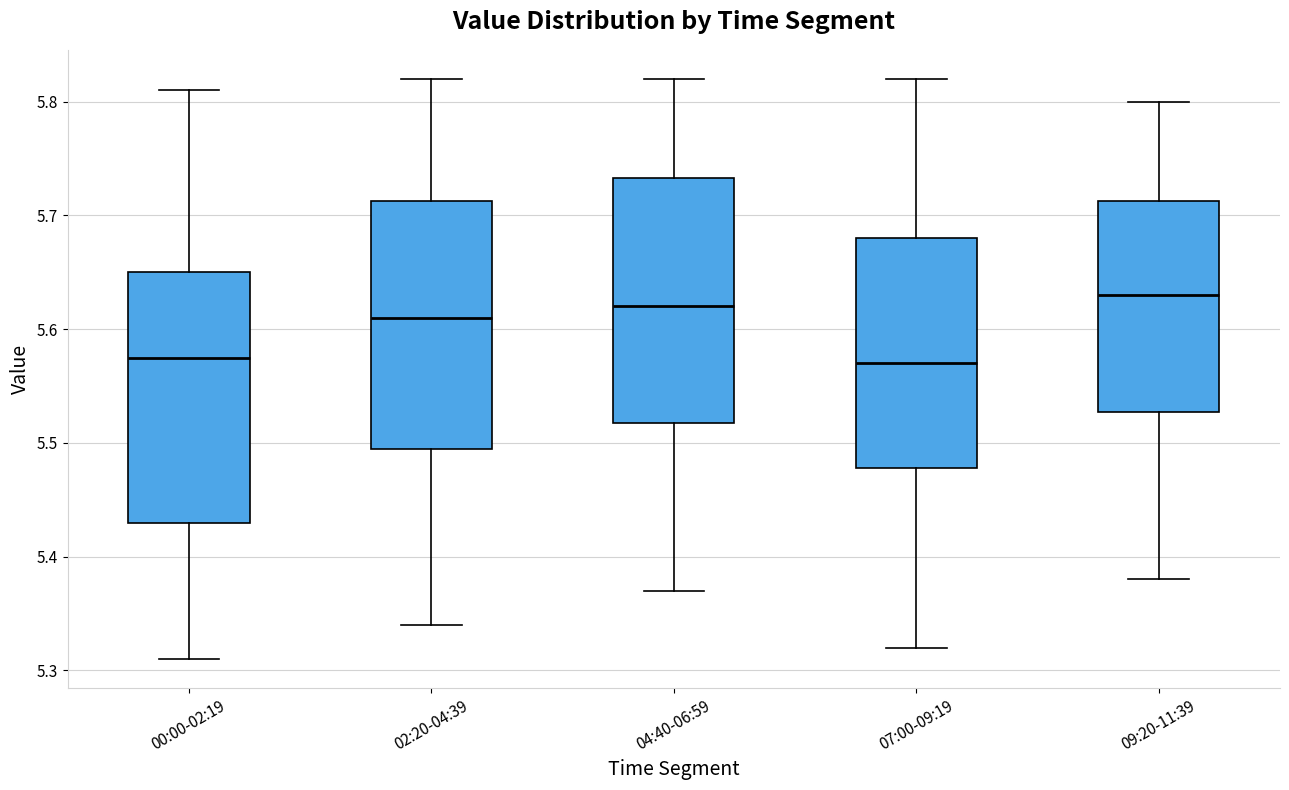

Reading left to right, read every box against the y-axis: the position of its median line, the range the box covers, and the ends of its whiskers. The values are not printed on the chart, so give them approximately, as read against the axis.

00:00-02:19: median 5.58, box 5.43 to 5.65, whiskers 5.31 to 5.81
02:20-04:39: median 5.61, box 5.50 to 5.71, whiskers 5.34 to 5.82
04:40-06:59: median 5.62, box 5.52 to 5.73, whiskers 5.37 to 5.82
07:00-09:19: median 5.57, box 5.48 to 5.68, whiskers 5.32 to 5.82
09:20-11:39: median 5.63, box 5.53 to 5.71, whiskers 5.38 to 5.80